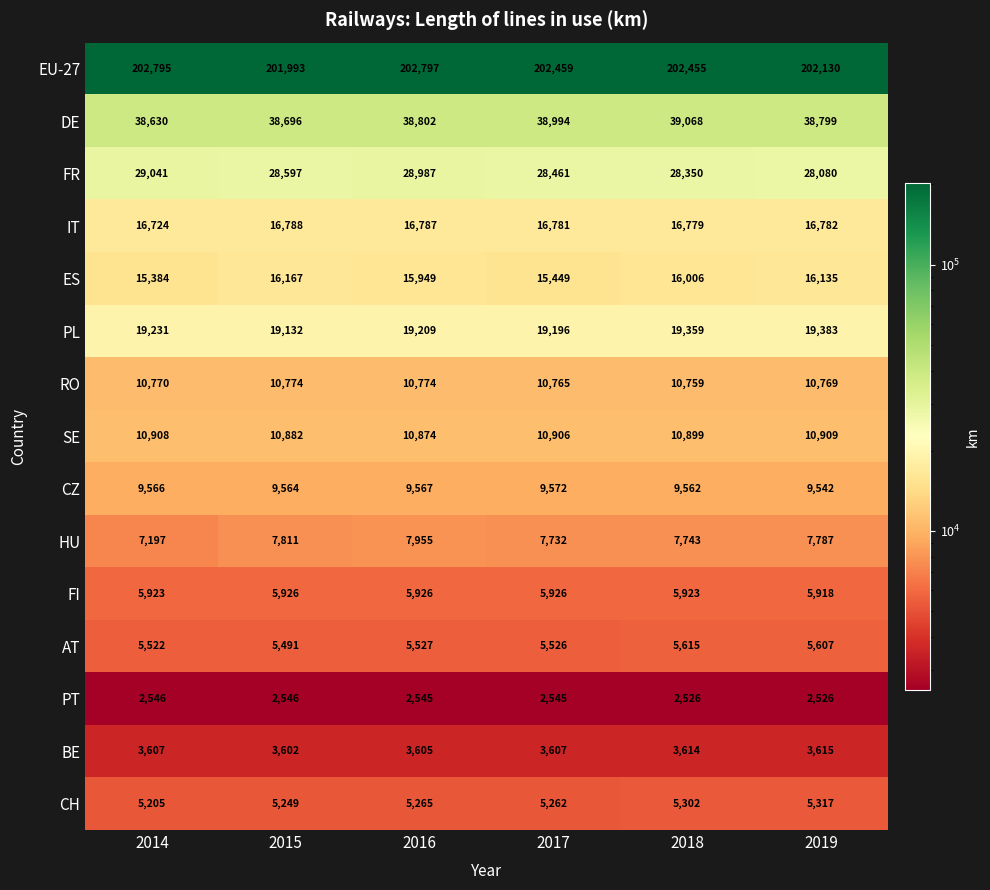

Count the number of categories in the chart.

6